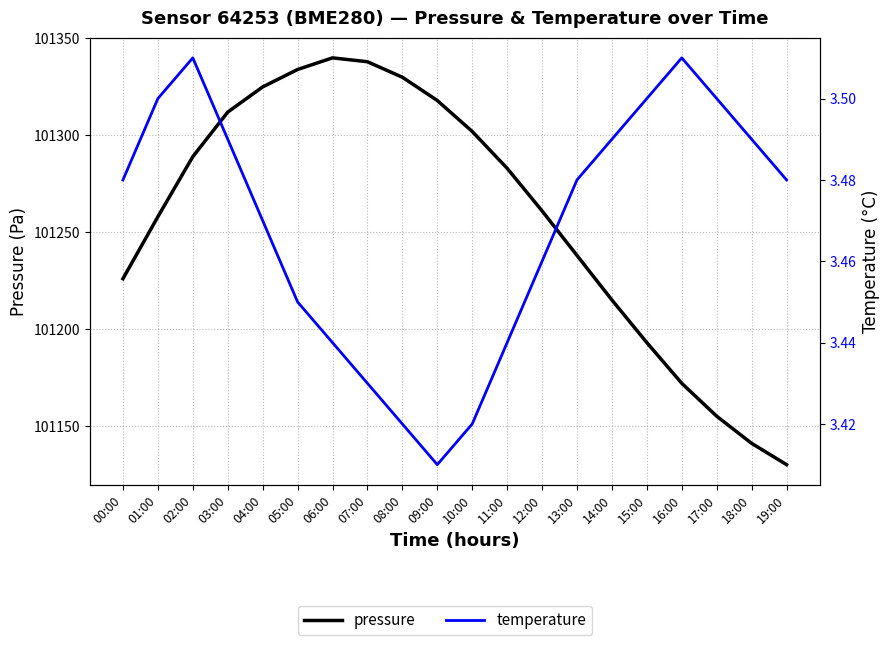

Reading left to right, list all the values displayed in this chart.

pressure: 101226.0	101258.0	101289.0	101312.0	101325.0	101334.0	101340.0	101338.0	101330.0	101318.0	101302.0	101283.0	101261.0	101238.0	101215.0	101193.0	101172.0	101155.0	101141.0	101130.0
temperature: 3.5	3.5	3.5	3.5	3.5	3.5	3.4	3.4	3.4	3.4	3.4	3.4	3.5	3.5	3.5	3.5	3.5	3.5	3.5	3.5